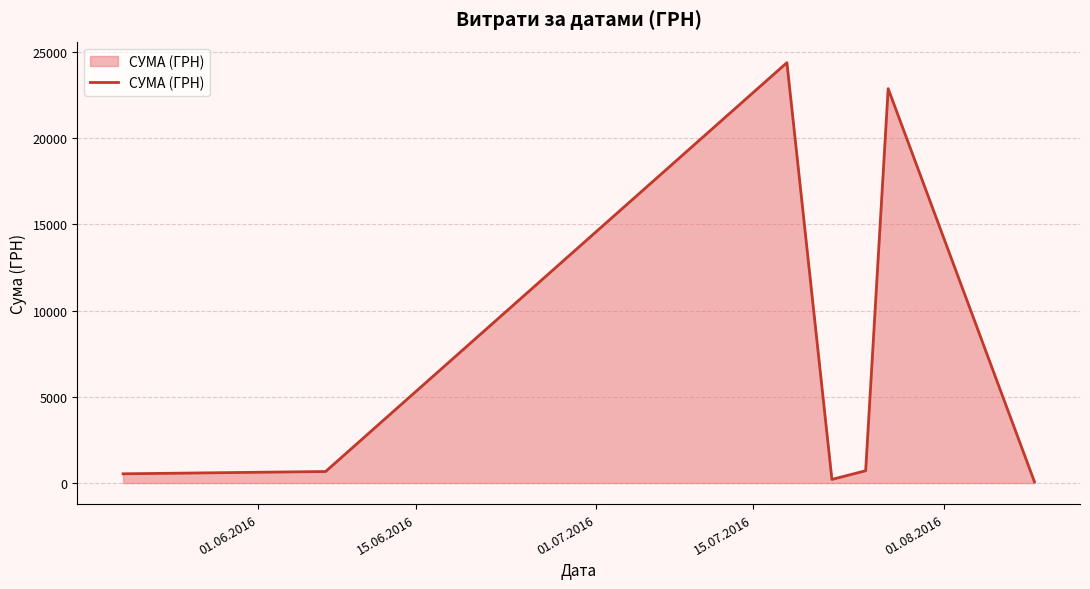

What is the difference between the second highest and second lowest values?

22651.4